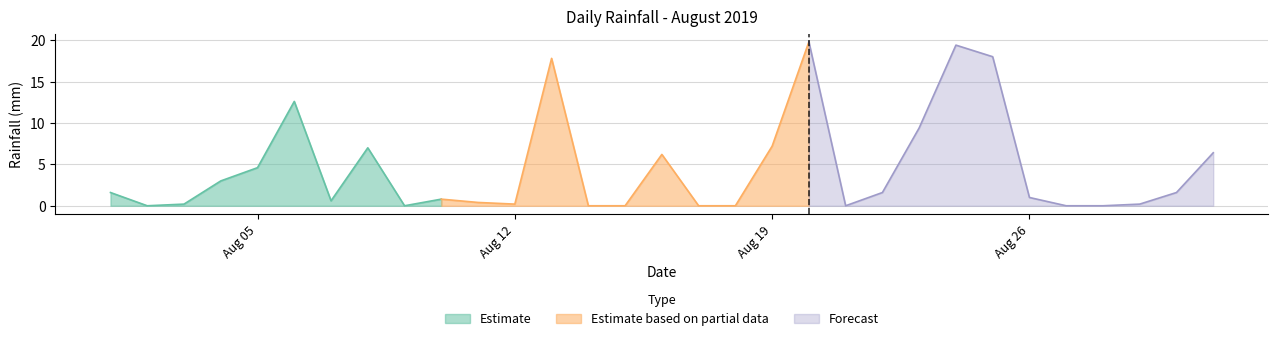

True or false: the data shows 0.4 at 2019-08-11.

True